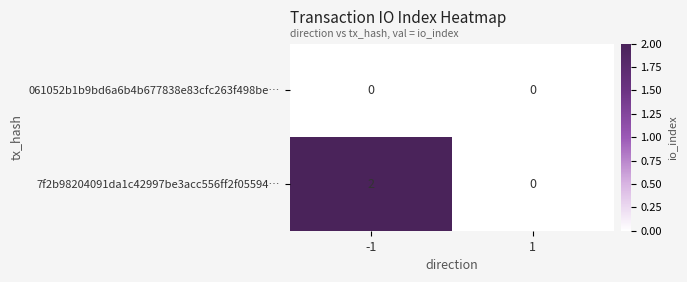

Is it true that 7f2b98204091da1c42997be3acc556ff2f05594… equals 0 at 1?

True